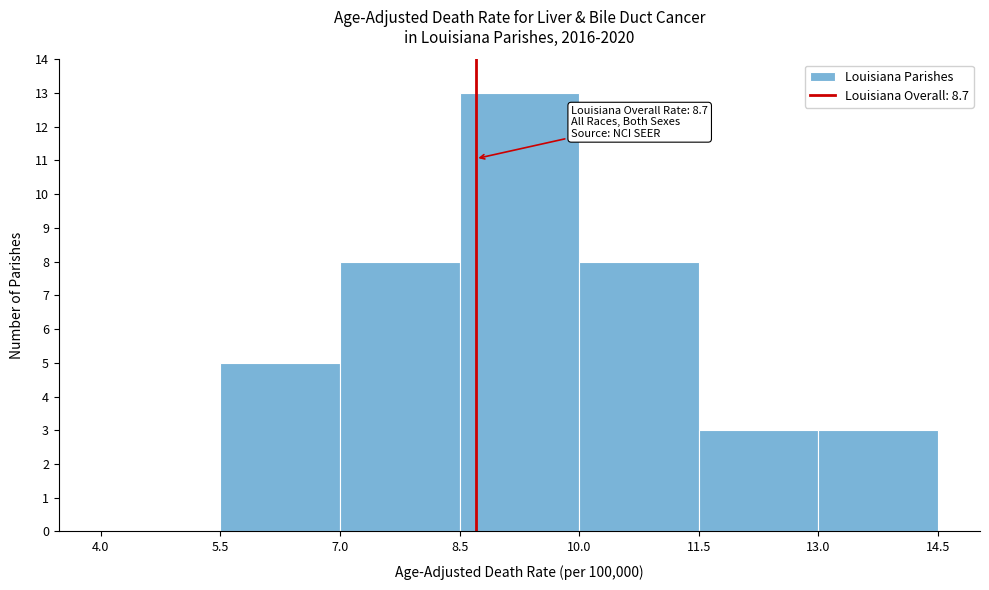

Which range on the x-axis has the tallest bar?

8.5 to 10.0